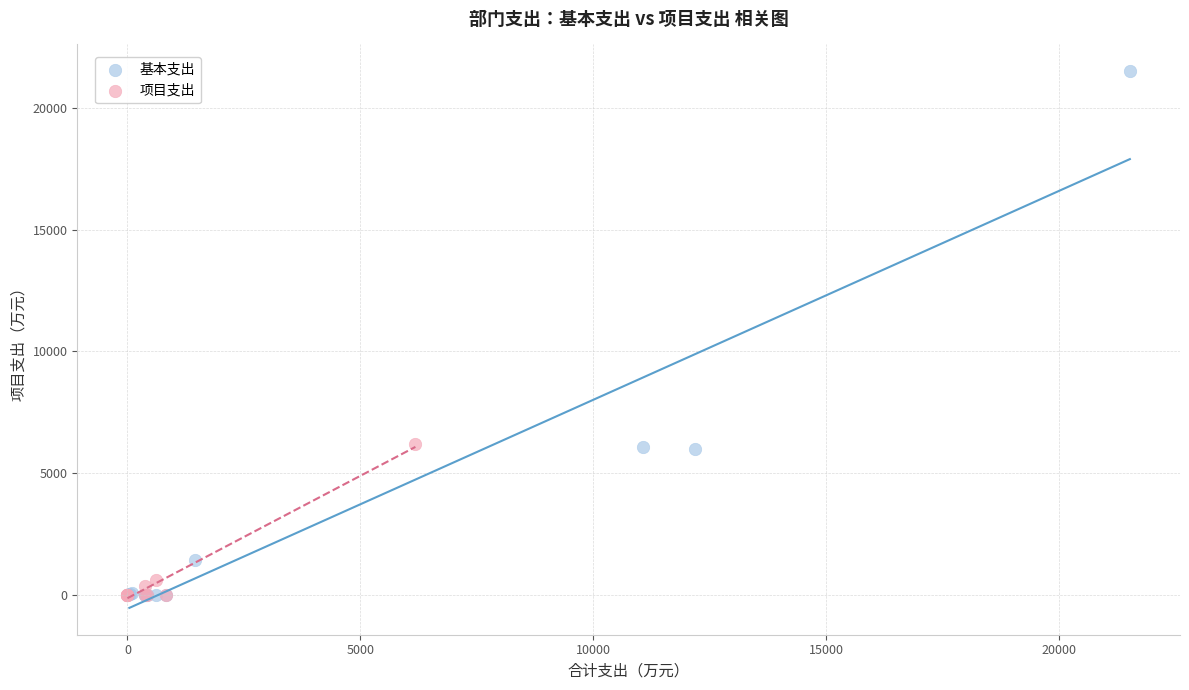

Which series contains the highest Y value?

基本支出